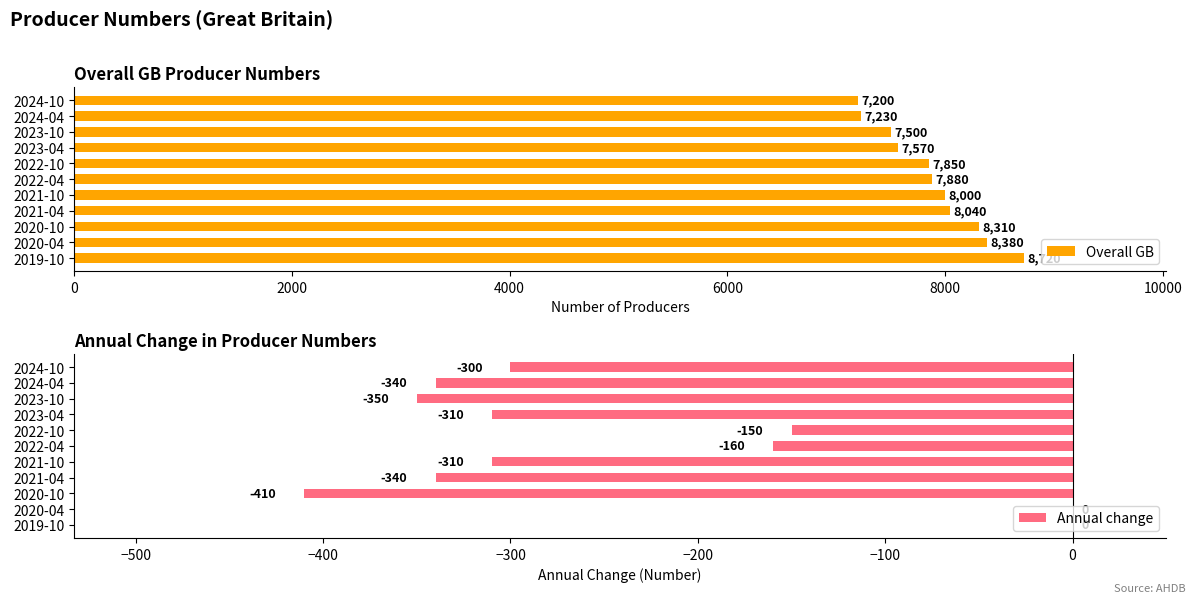

What is the sum of all Annual change values?

-2670